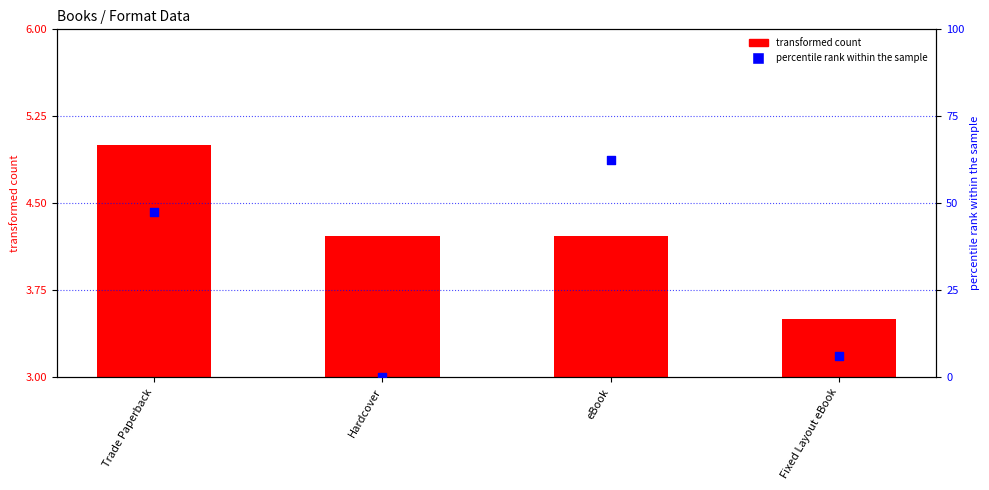

Which series contains the lowest Y value?

Result (percentile rank)